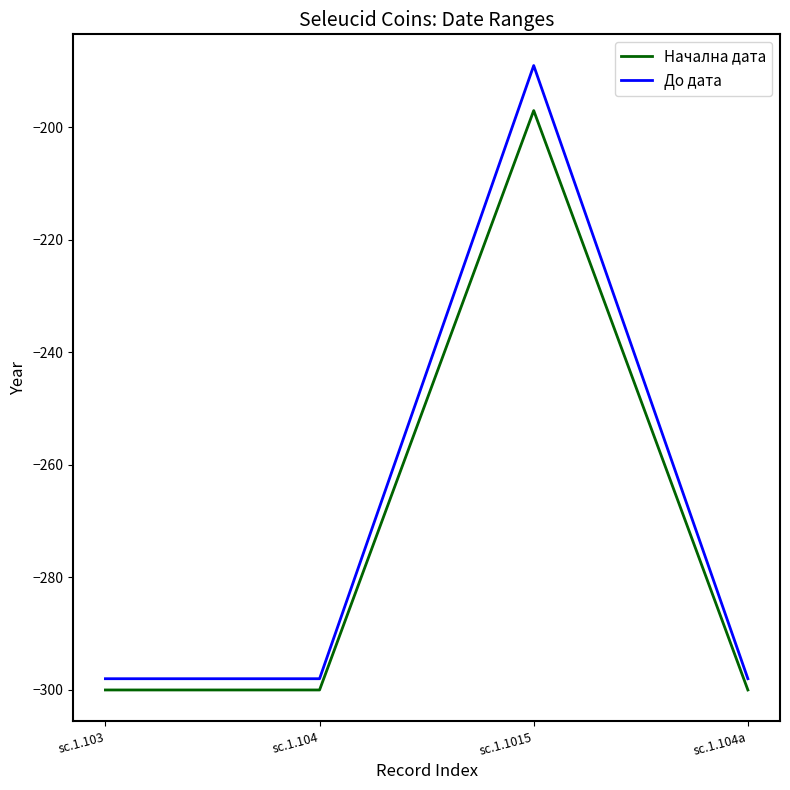

Which category has the highest value in the Начална дата series?

sc.1.1015